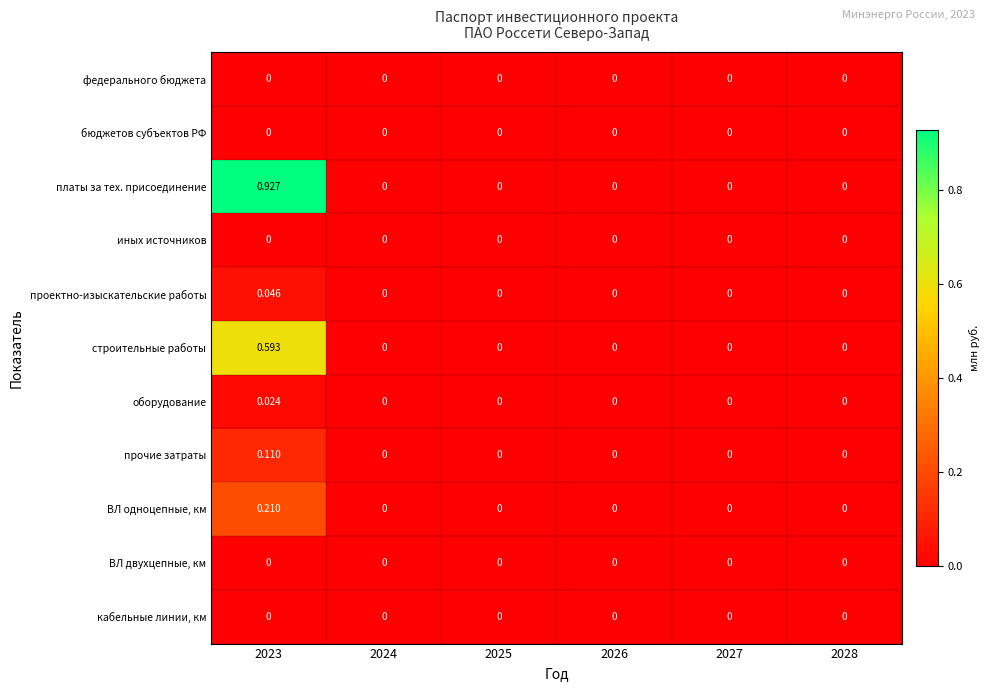

Which series has the largest total across all categories?

платы за тех. присоединение